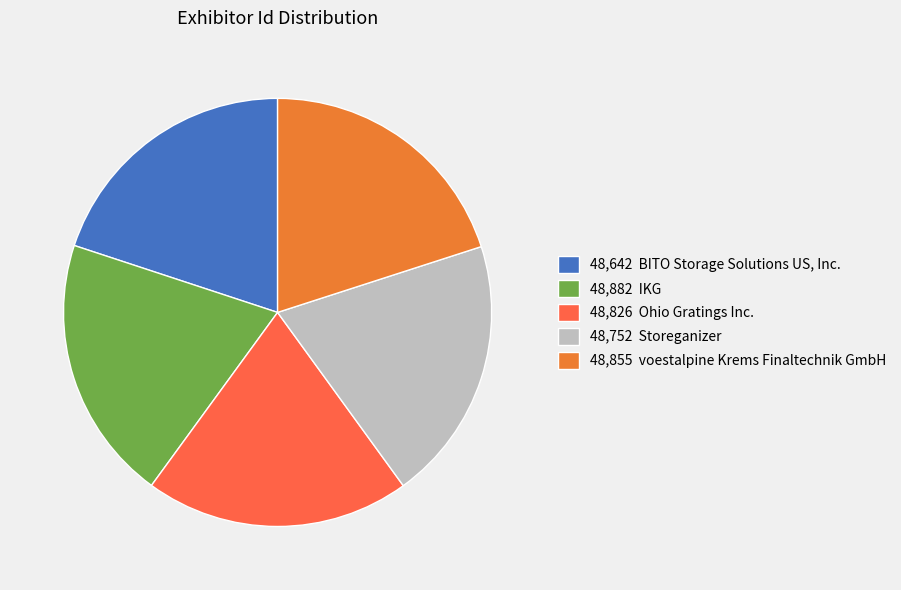

How many slices are in this pie chart?

5